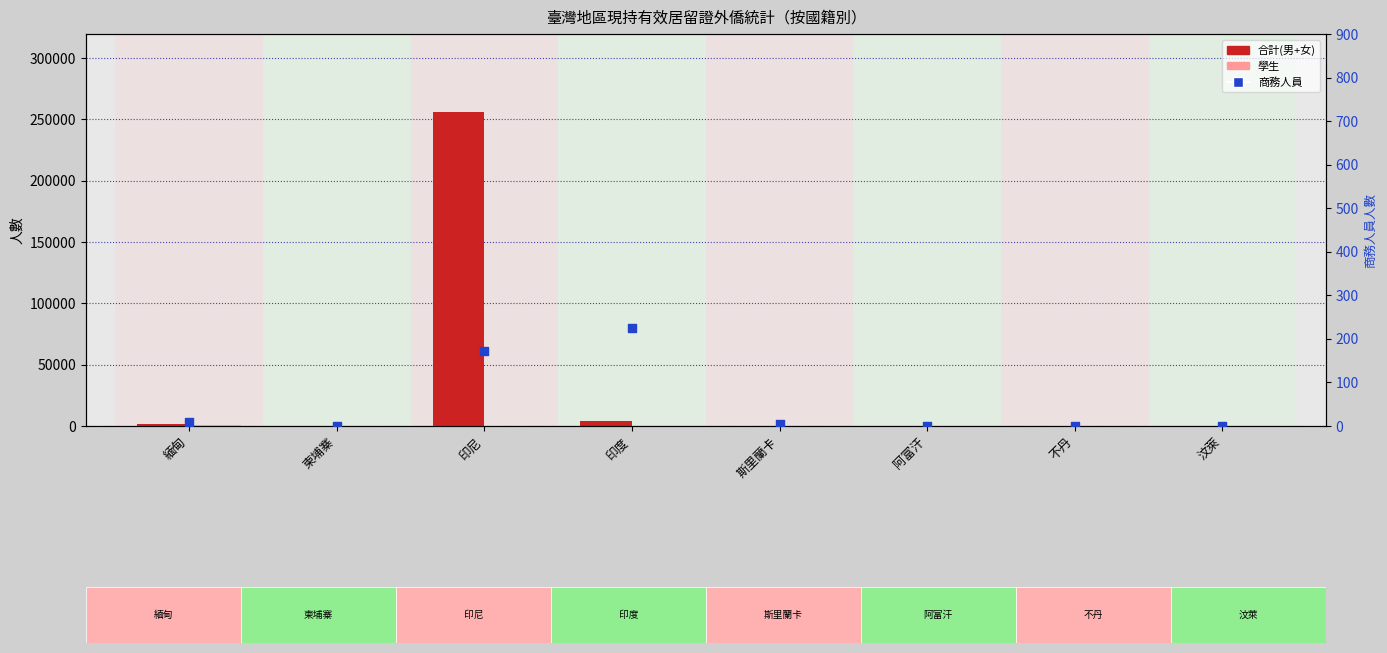

At which category is the sum across all series the highest?

印尼